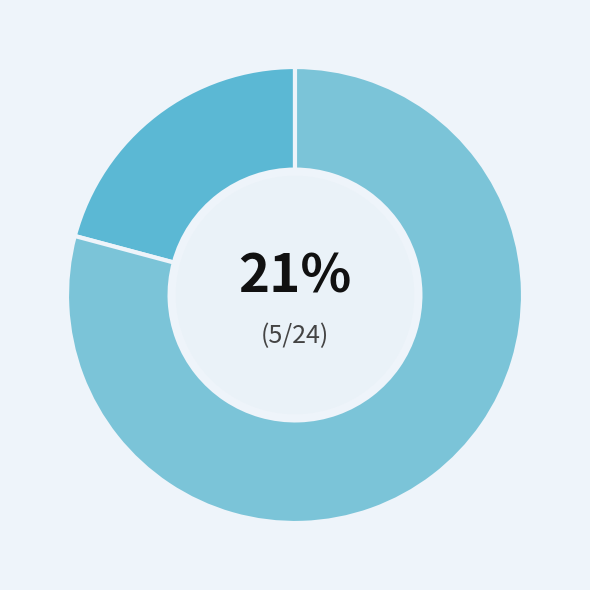

How many slices are in this pie chart?

2